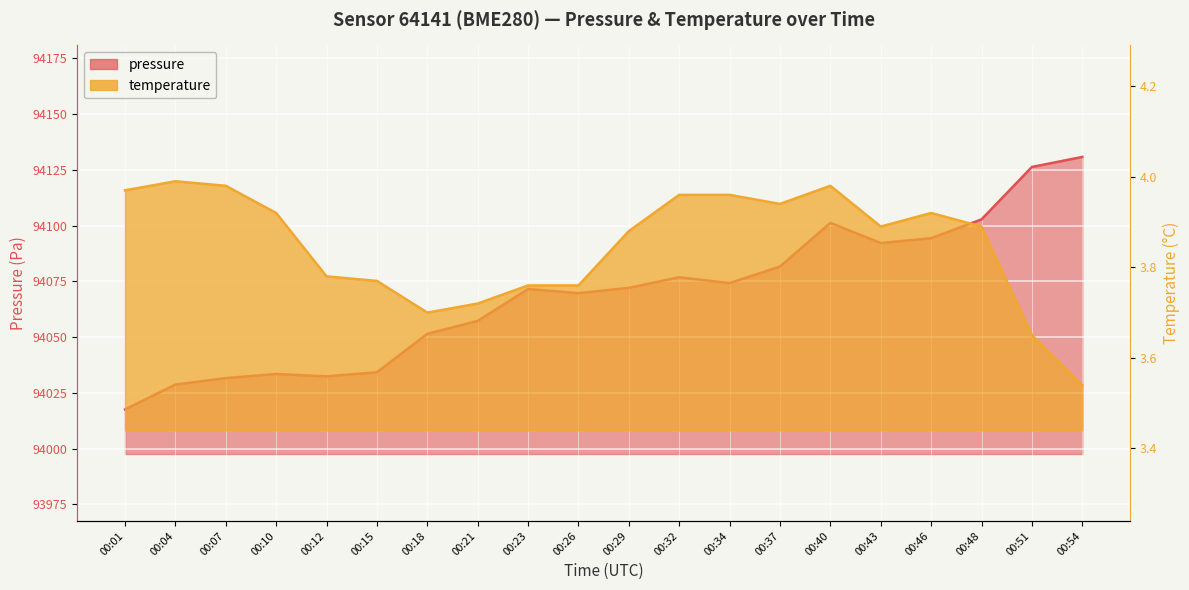

What is the maximum value shown in the chart?

94130.8